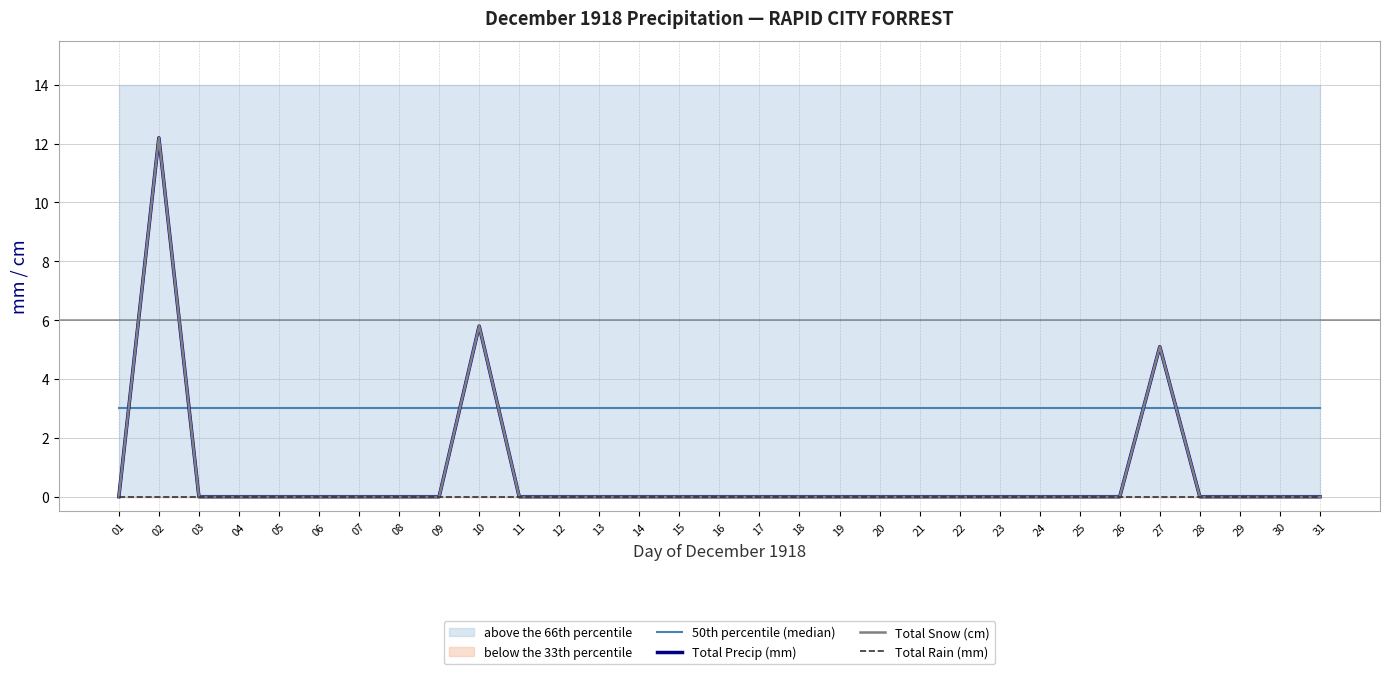

How many lines are shown in the chart?

4